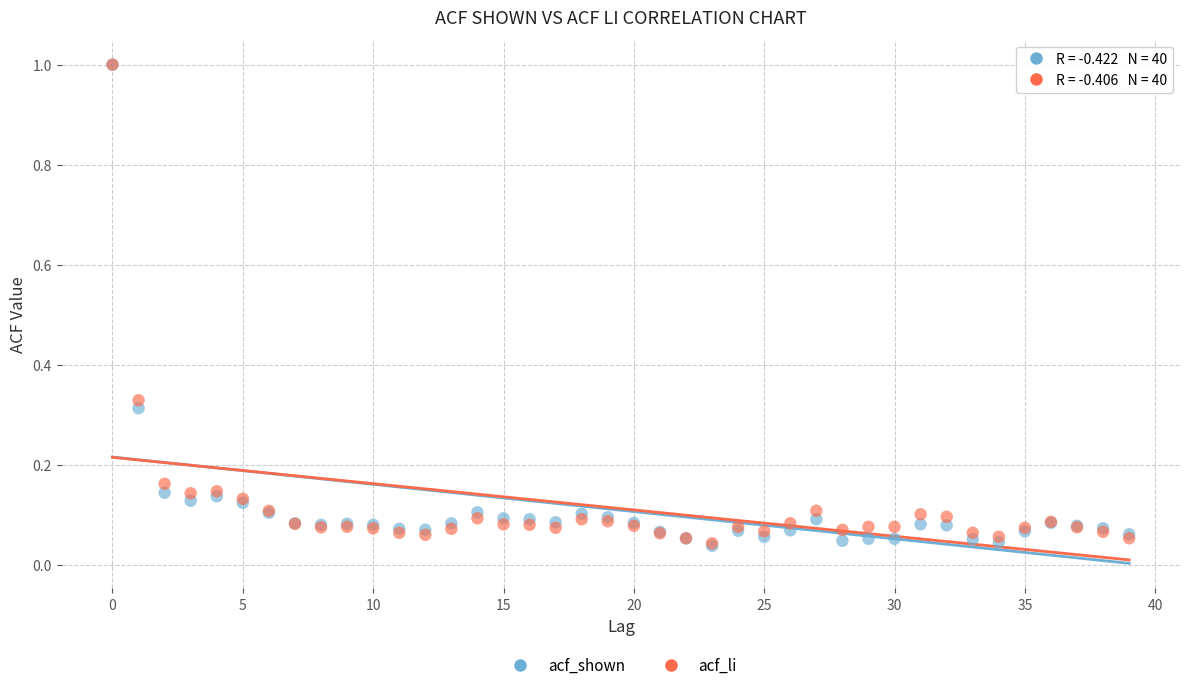

What are all the series names shown in the legend?

acf_shown, acf_li